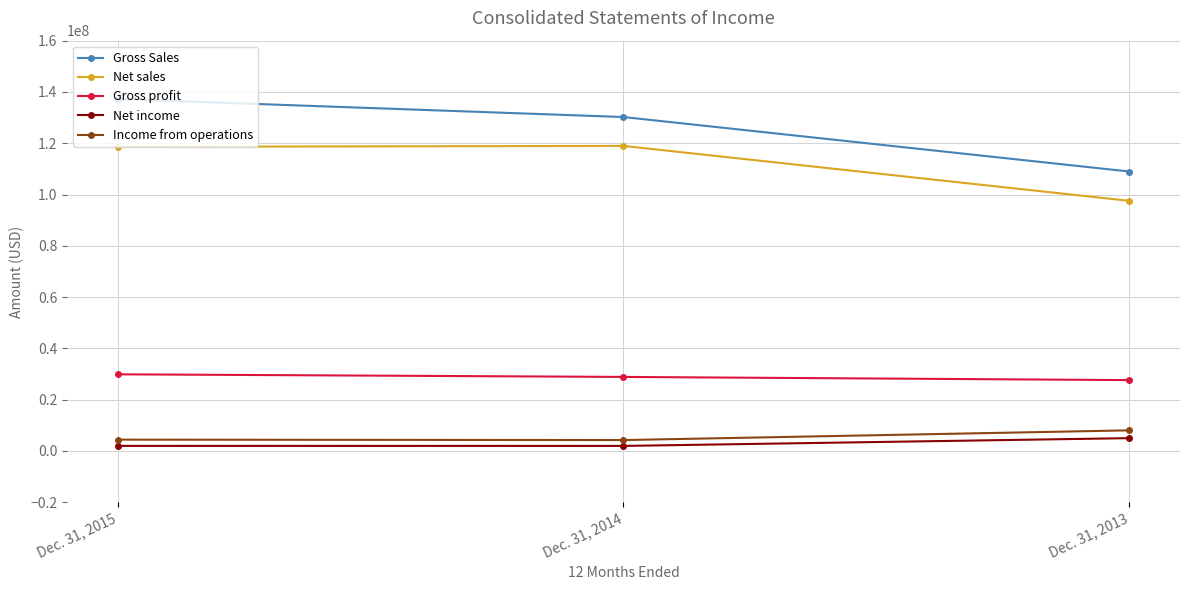

True or false: Income from operations has a value of 4235000 at Dec. 31, 2014.

True